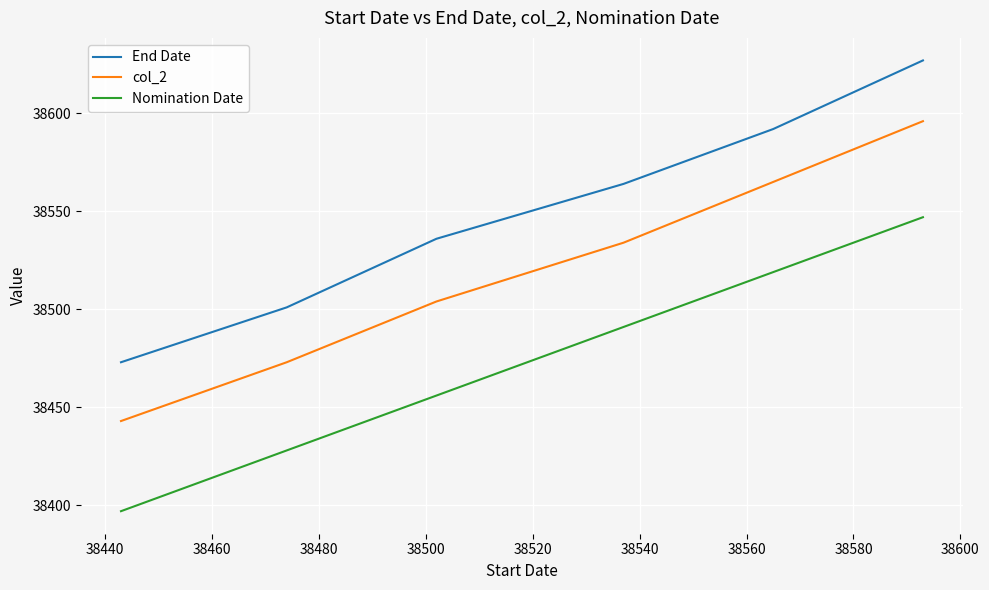

What is the minimum value for Nomination Date?

38397